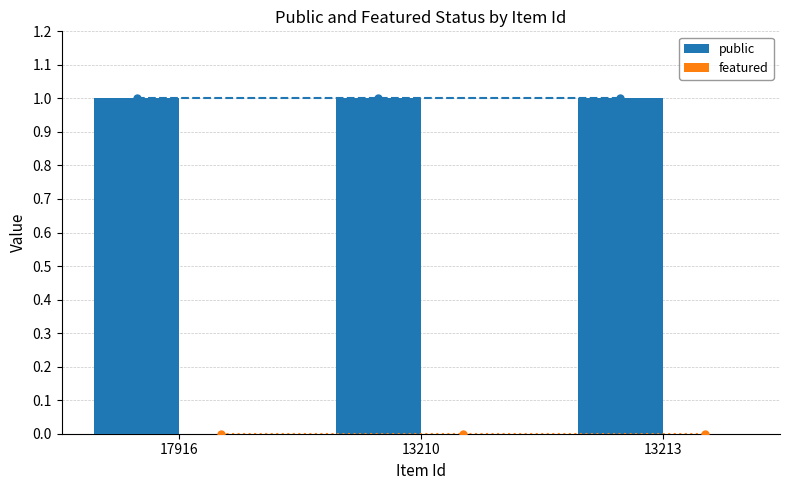

At which category does the chart reach its minimum across all series?

17916